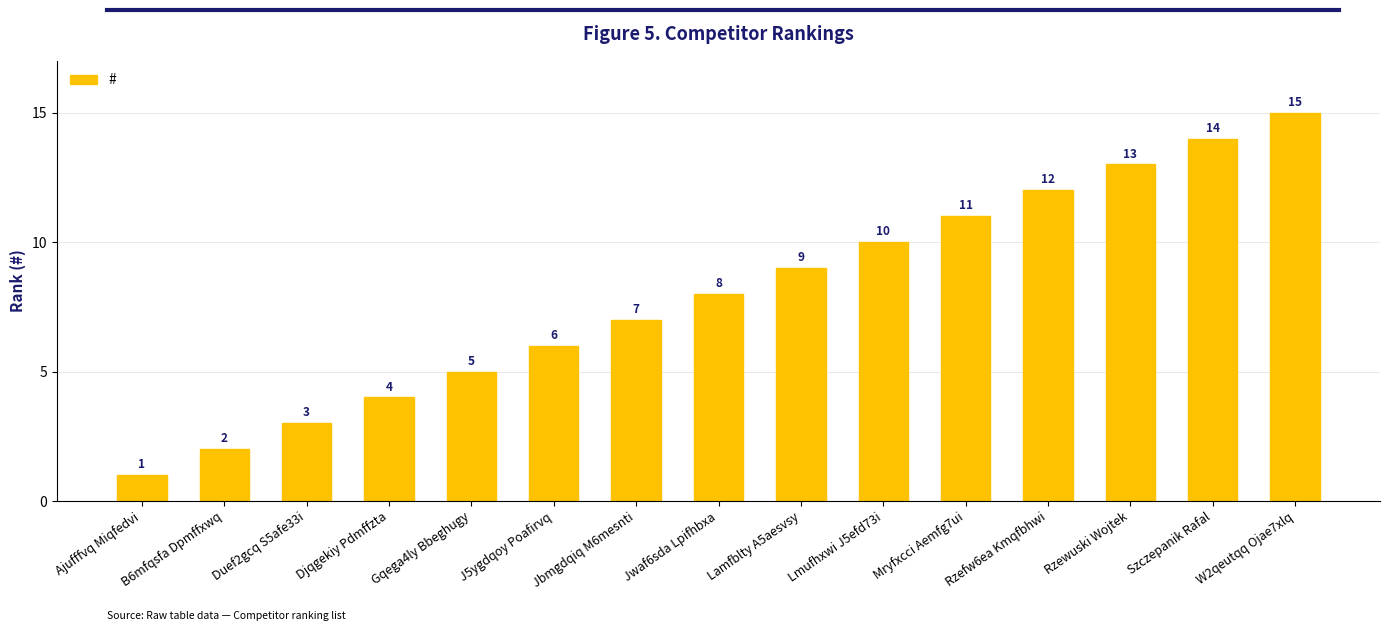

What is the minimum value shown in the chart?

1